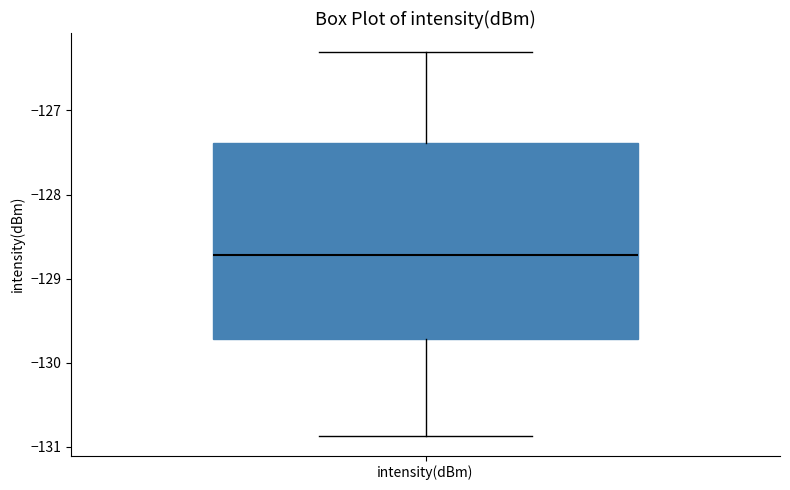

Where is the lower edge of the box for intensity(dBm) on the y-axis? The values are not printed on the chart, so give them approximately, as read against the axis.

-129.7